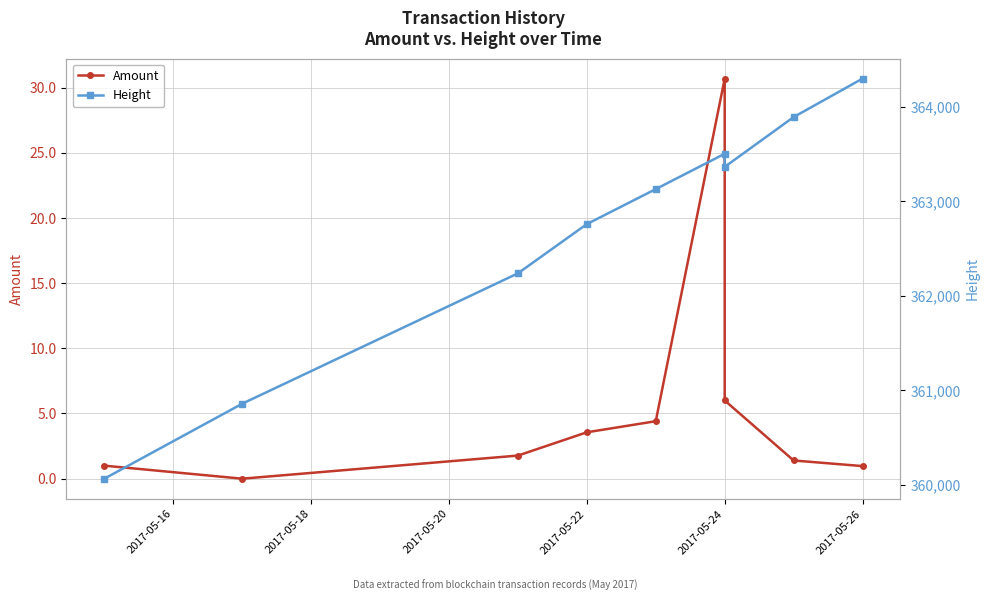

Reading left to right, what are all the values shown in this chart?

Amount: 1.0	0.0	1.8	3.6	4.4	30.7	6.0	1.4	1.0
Height: 360067.0	360860.0	362239.0	362760.0	363130.0	363504.0	363365.0	363892.0	364299.0